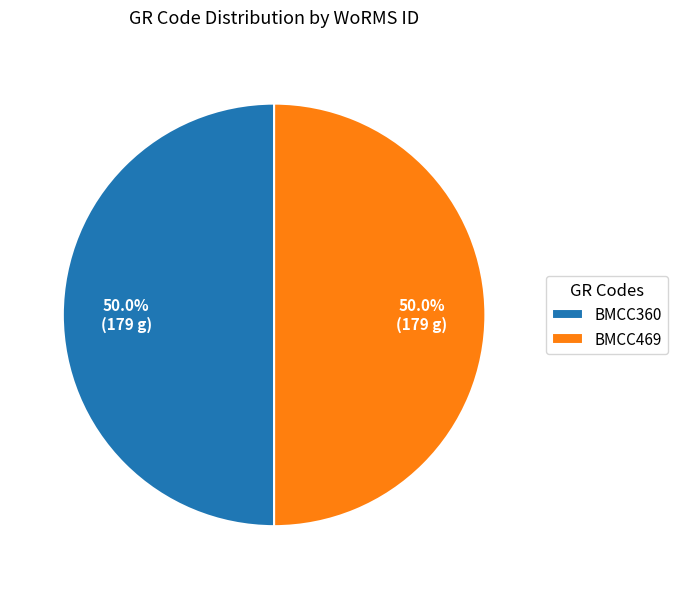

How many slices are in this pie chart?

2